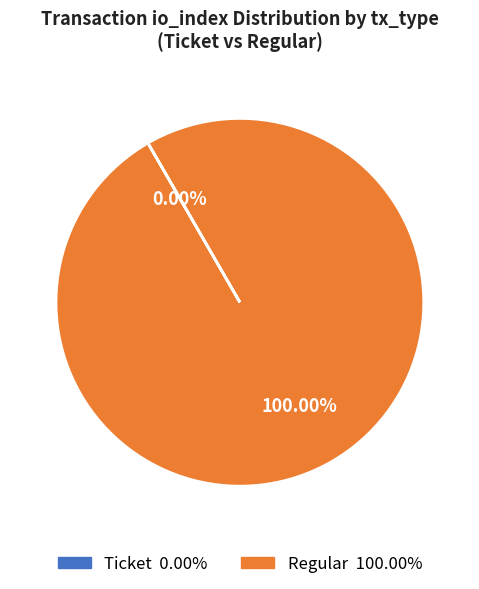

Is there a majority slice in this chart?

Yes